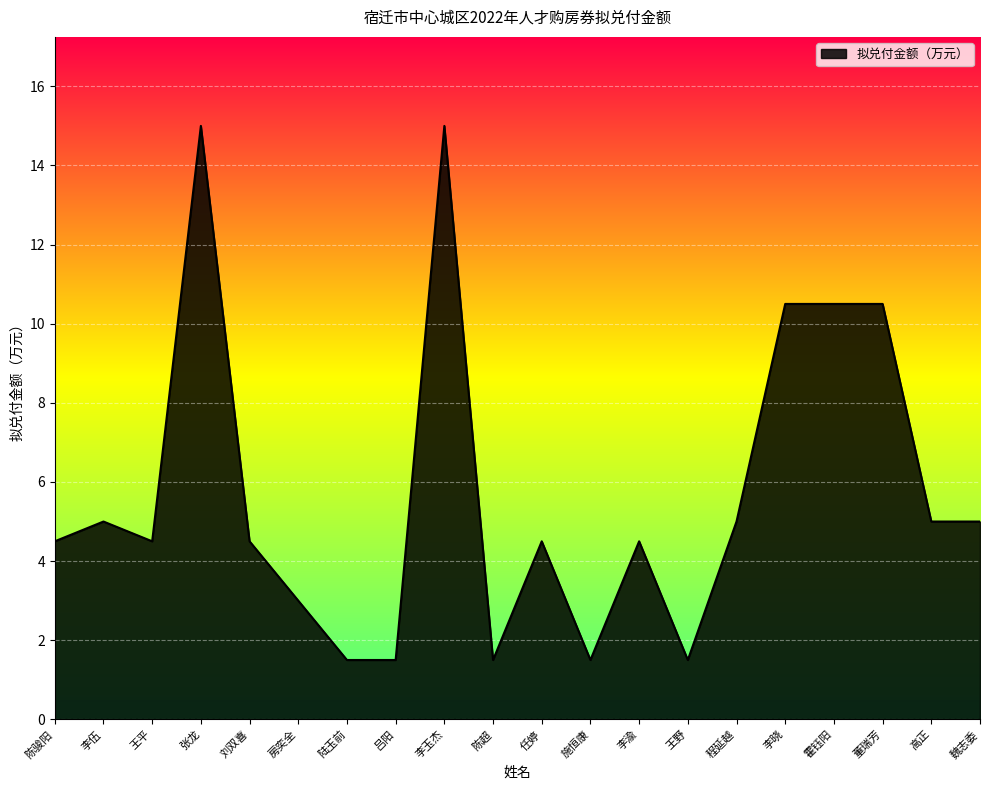

What is the greatest value displayed?

15.0